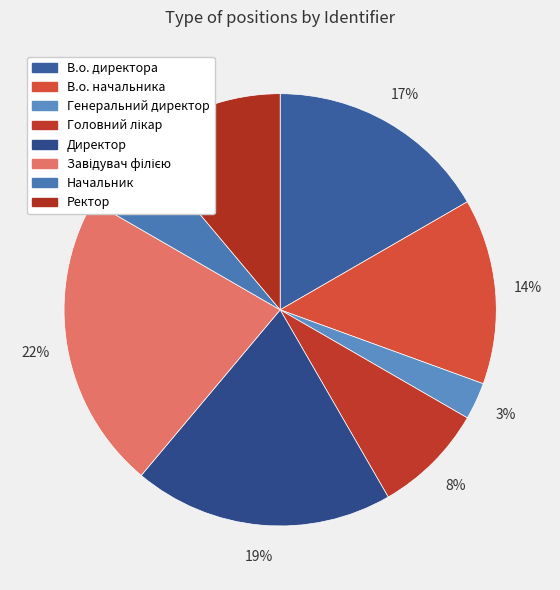

To the nearest percent, what is the average slice percentage?

12%